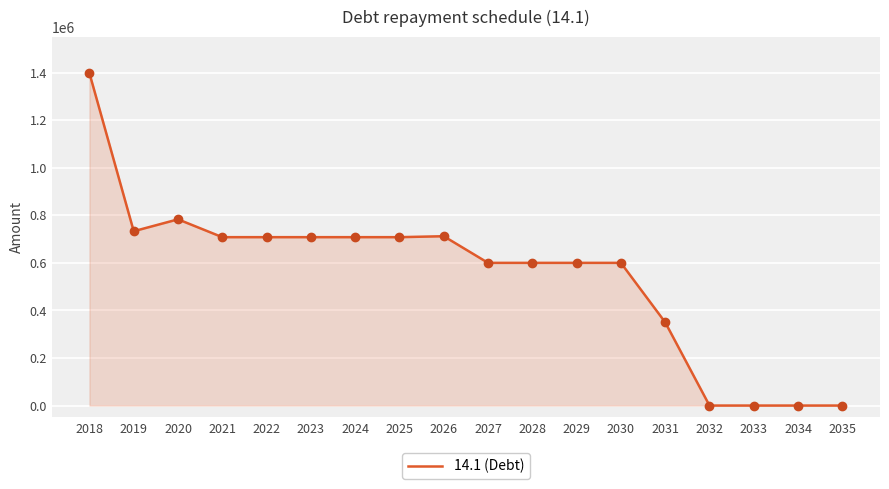

Which has a higher value, 2023 or 2031?

2023